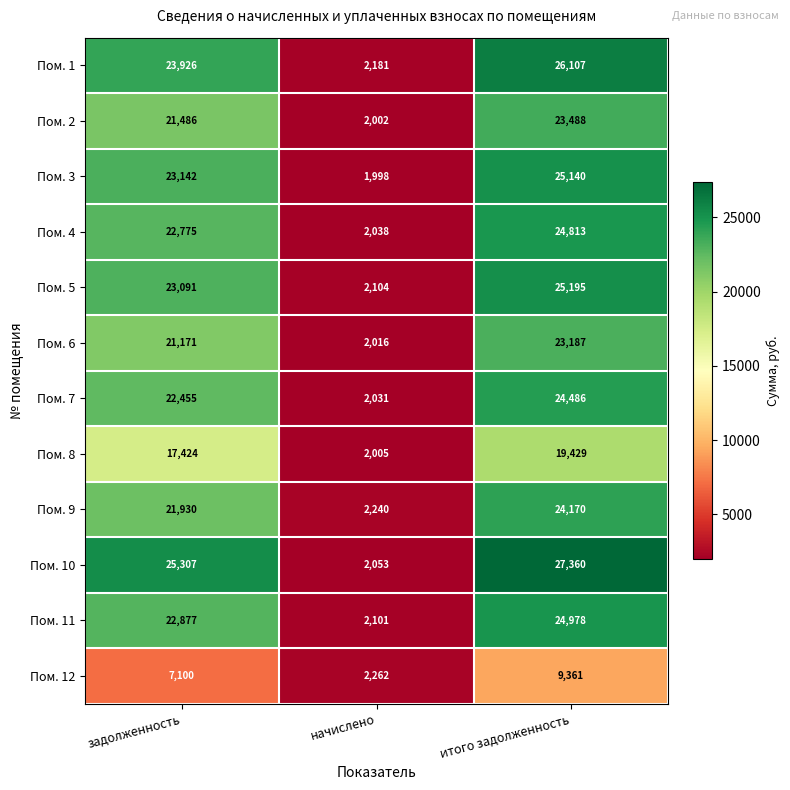

Count the number of data series in this chart.

12